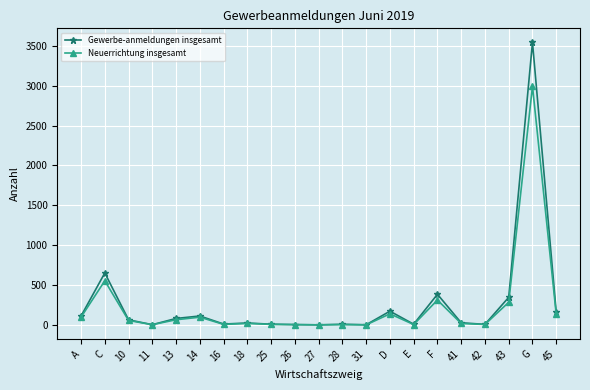

At G, list the series in order from largest to smallest.

Gewerbe-anmeldungen insgesamt, Neuerrichtung insgesamt